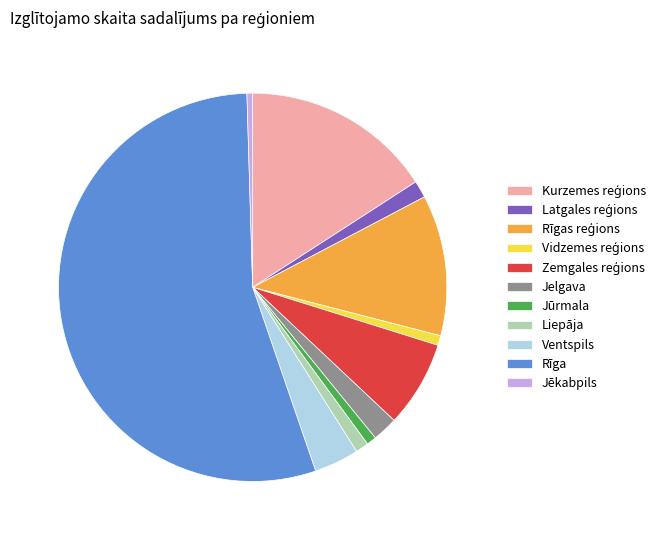

Does Rīga represent more than half of the total?

Yes